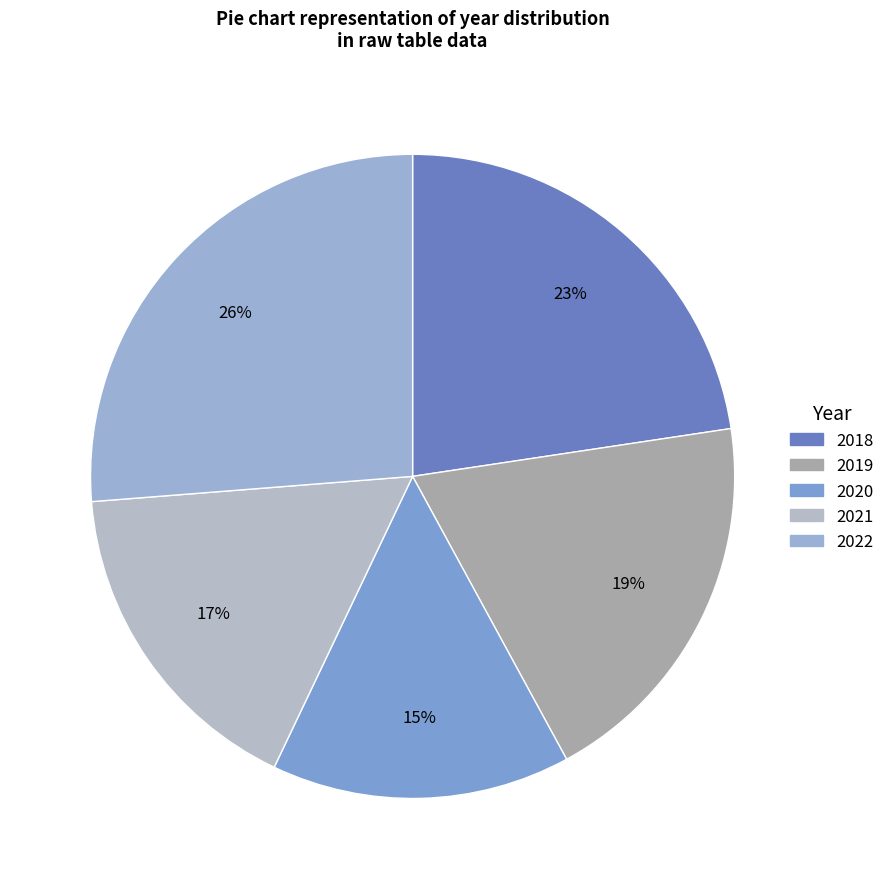

Do 2022 and 2021 together represent more than half of the pie?

No